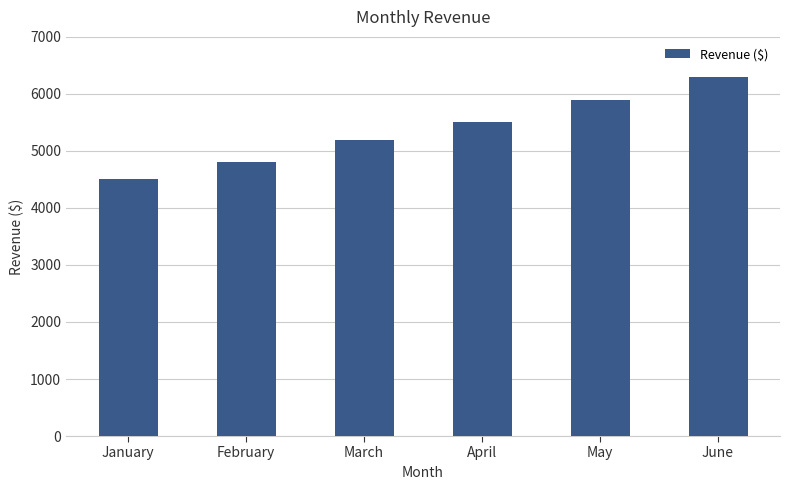

What is the sum of the values at February and June?

11100